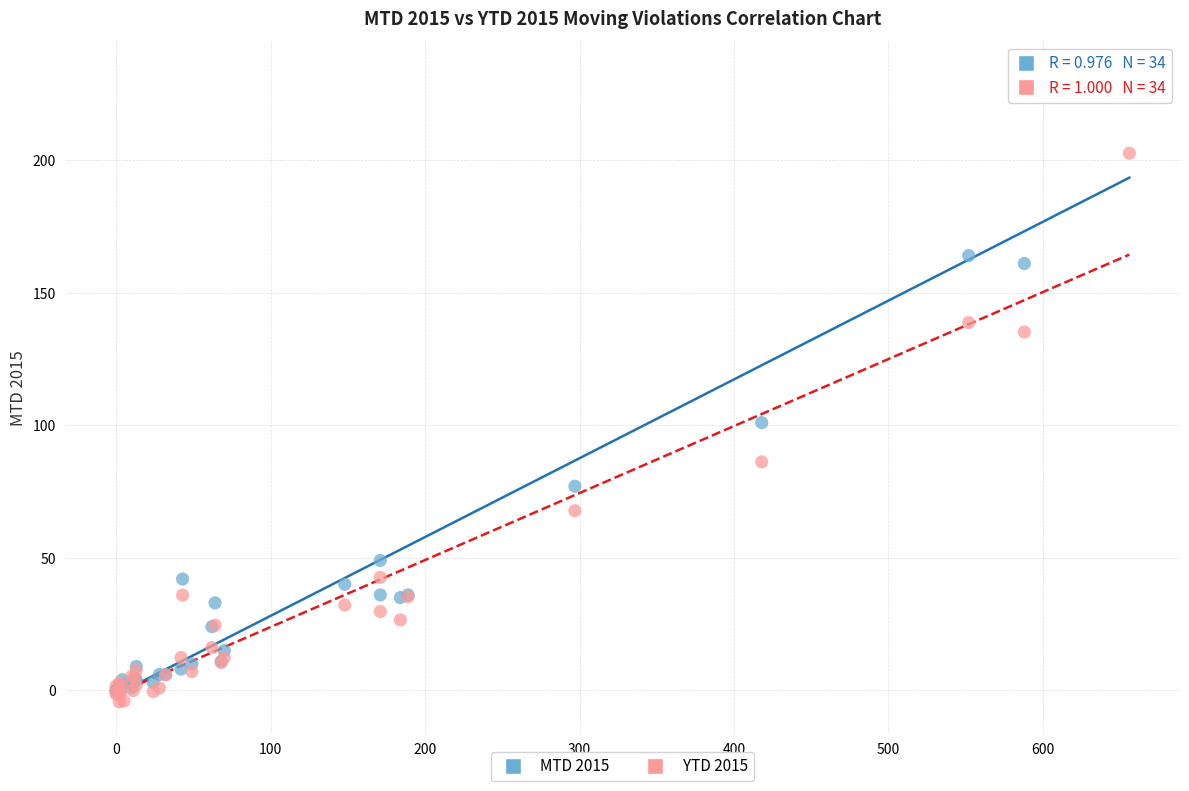

Which series reaches the minimum Y coordinate?

YTD 2015